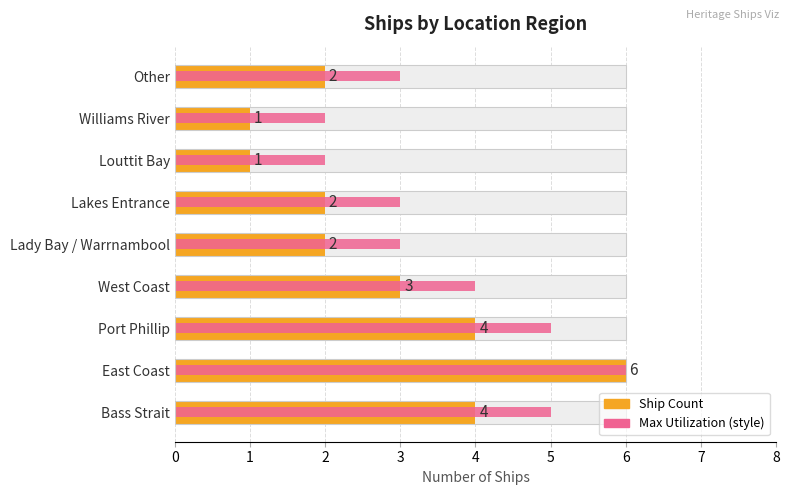

What is the value of the Max (Count+1) bar at the 7th from the left?

2